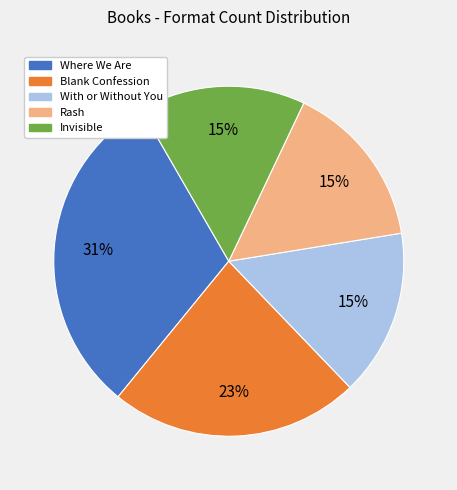

What percentage is the Rash slice, to the nearest percent?

15%